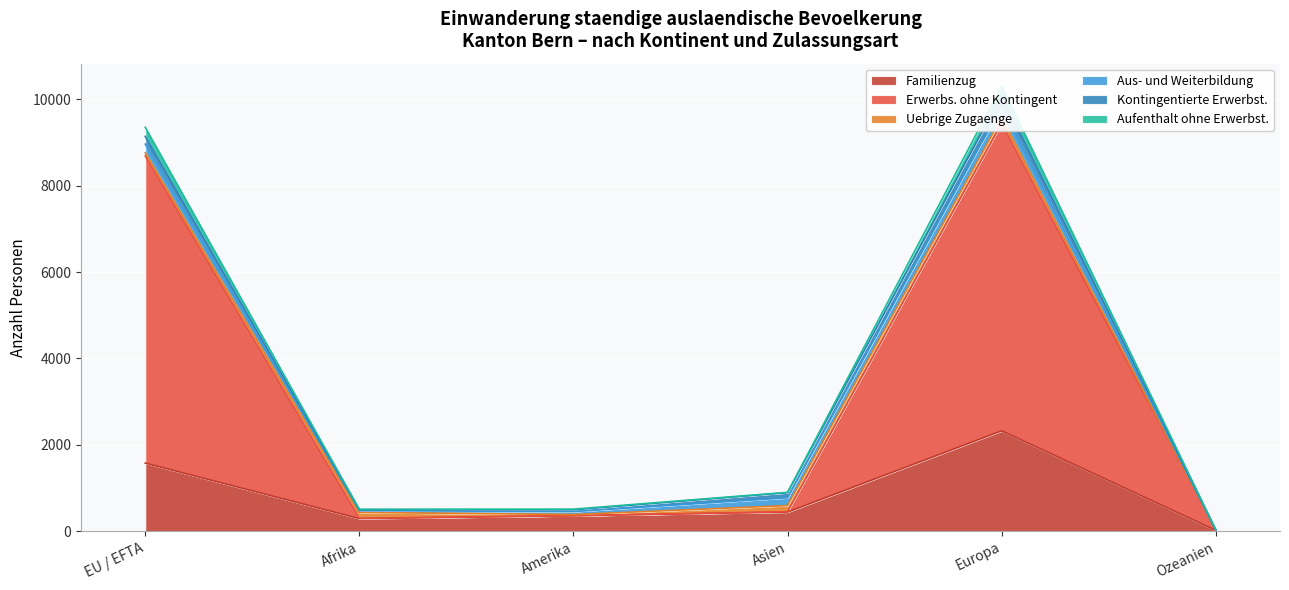

True or false: Familienzug has a value of 293 at Afrika.

True